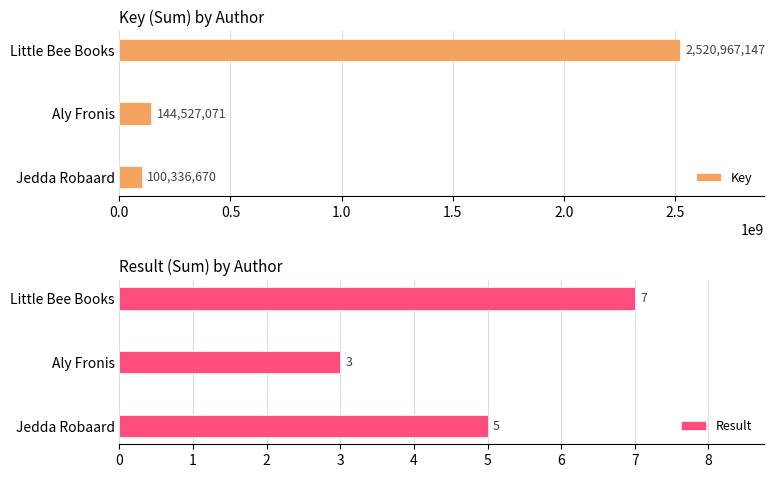

True or false: Key has a value of 100336670 at Jedda Robaard.

True